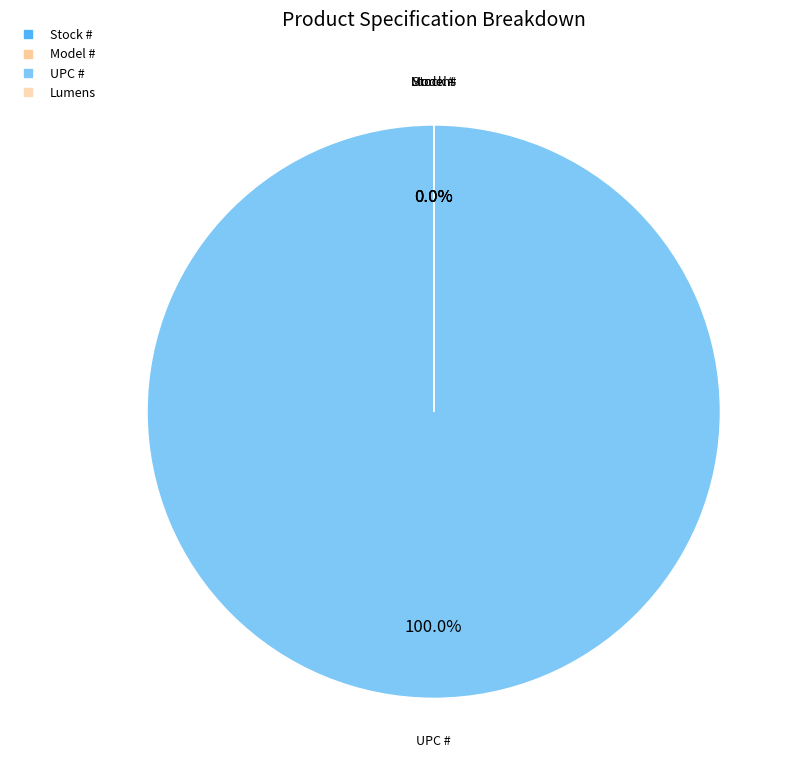

What is the largest slice in the pie chart?

UPC #